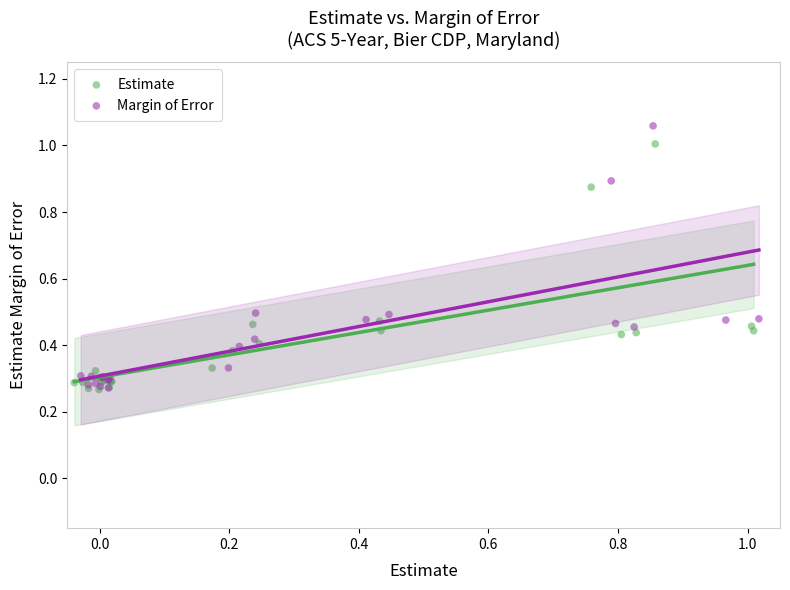

What are all the series names shown in the legend?

Estimate, Margin of Error